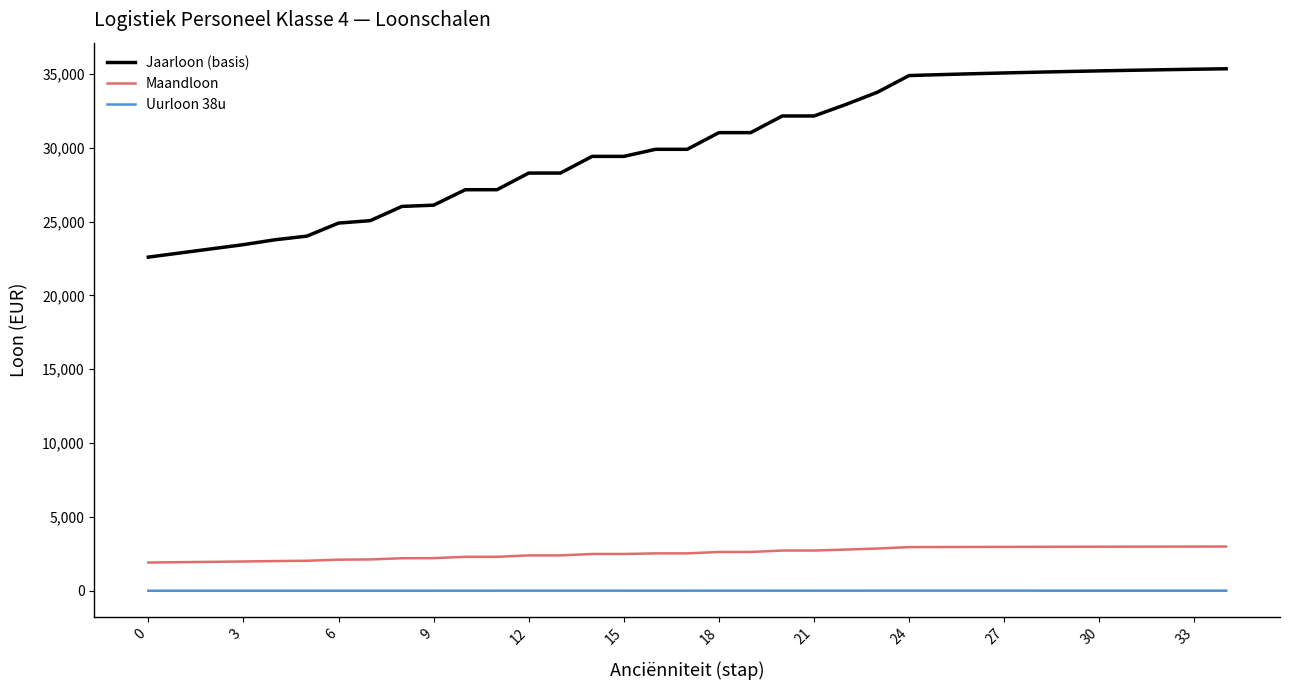

What is the difference between the maximum and minimum values in the Jaarloon (basis) series?

12748.3